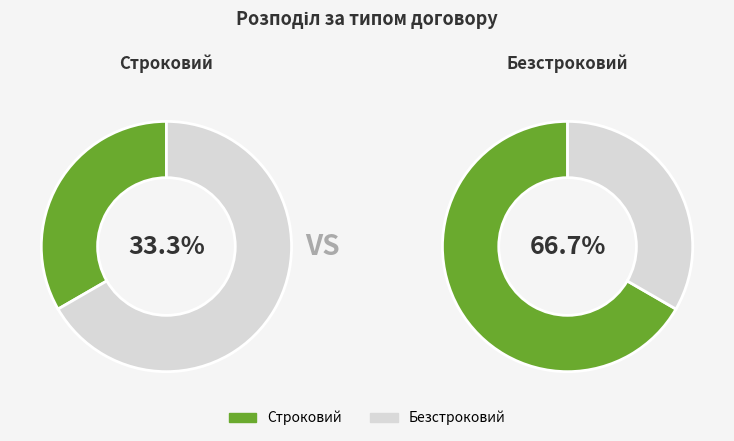

How many slices are in this pie chart?

2